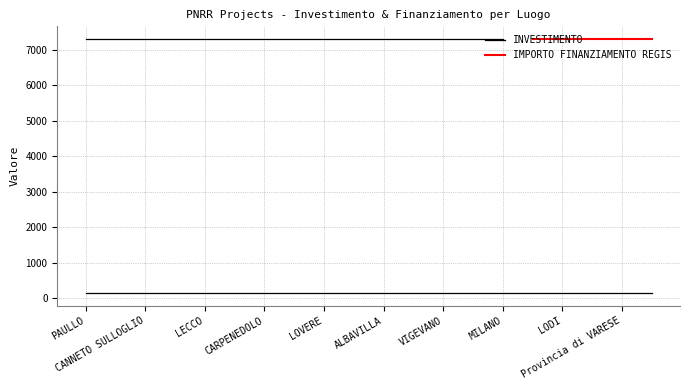

What is the greatest value displayed?

7301.0